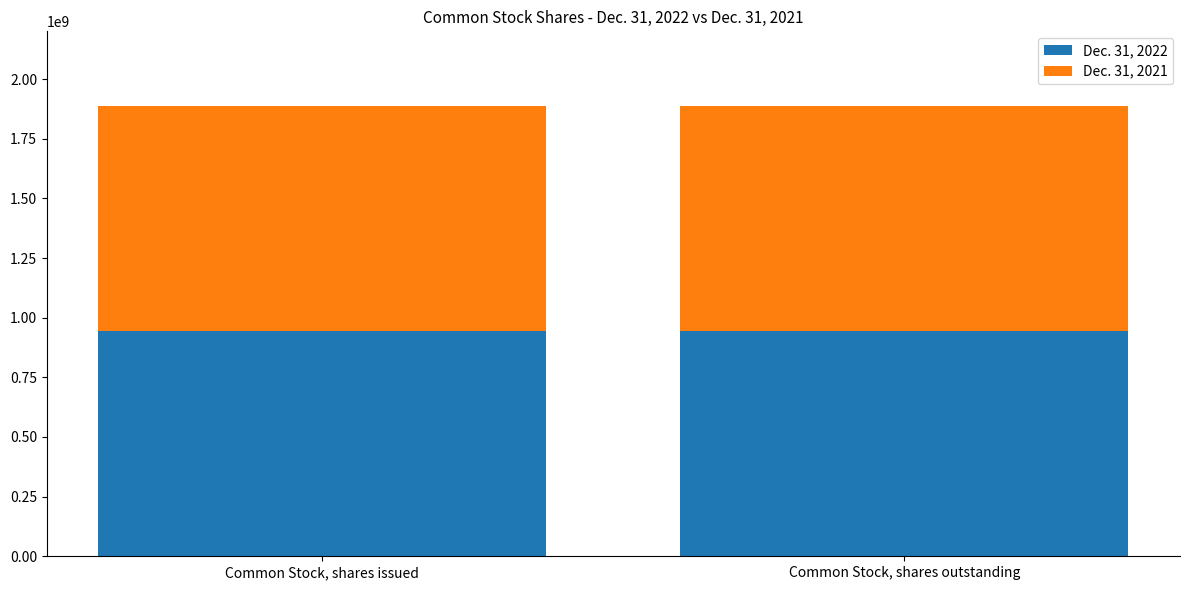

Rank the categories by Dec. 31, 2022 value from highest to lowest.

Common Stock, shares issued, Common Stock, shares outstanding